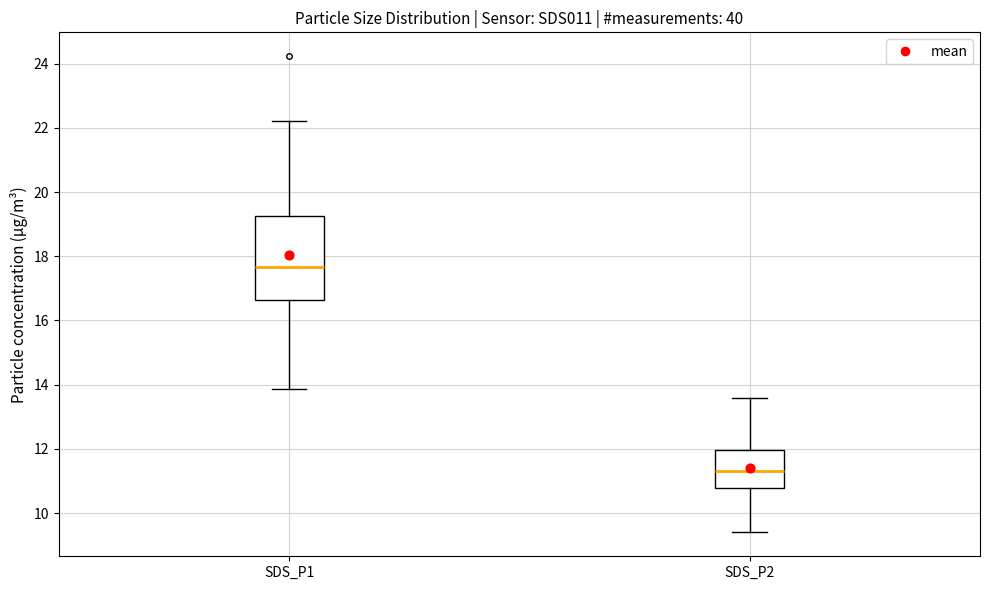

Reading left to right, read every box against the y-axis: the position of its median line, the range the box covers, and the ends of its whiskers. The values are not printed on the chart, so give them approximately, as read against the axis.

SDS_P1: median 17.6, box 16.6 to 19.2, whiskers 13.8 to 22.2
SDS_P2: median 11.4, box 10.8 to 12.0, whiskers 9.4 to 13.6